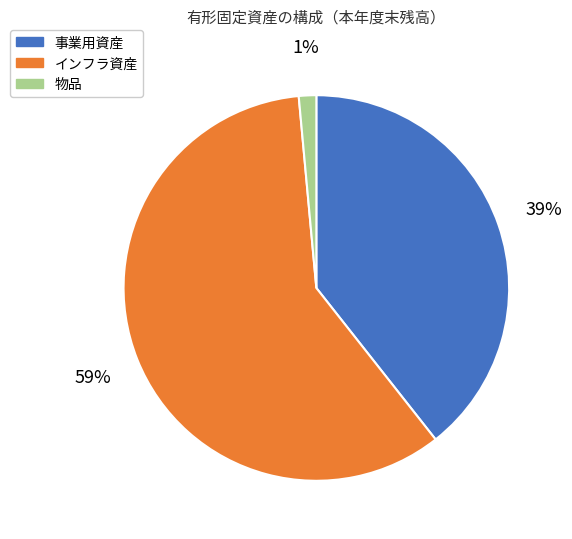

How many slices are in this pie chart?

3